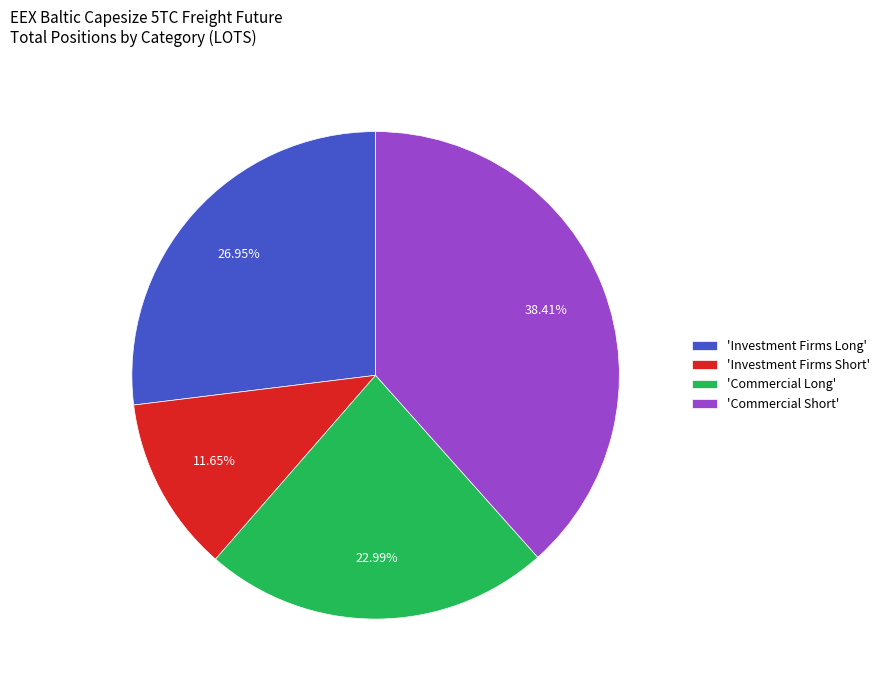

Which category has the biggest portion of the pie?

'Commercial Short'